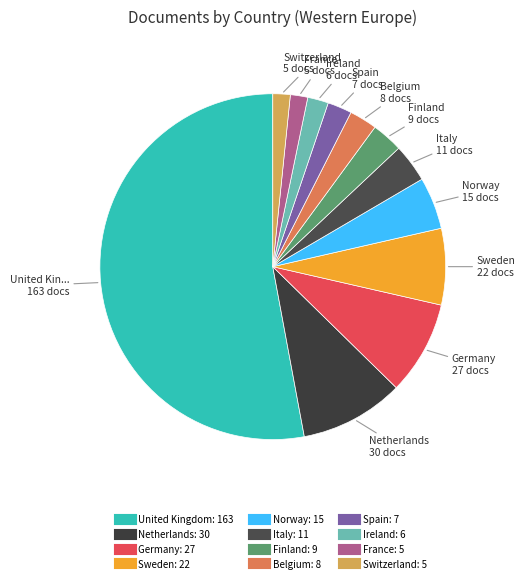

To the nearest percent, what is the difference between the Sweden and Netherlands slice percentages?

3%